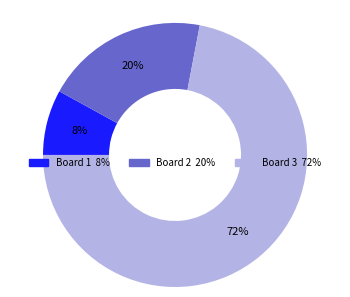

To the nearest percent, what is the average slice percentage?

33%